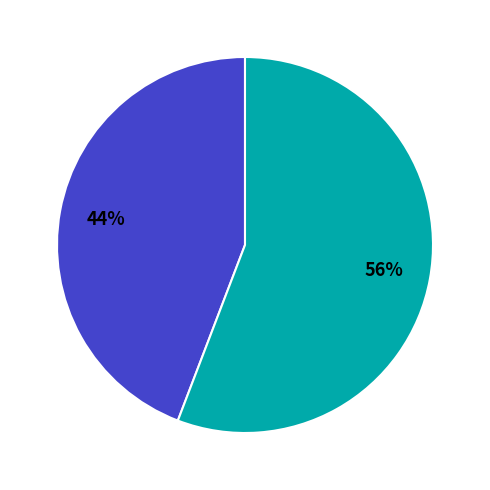

How many segments does this pie chart have?

2